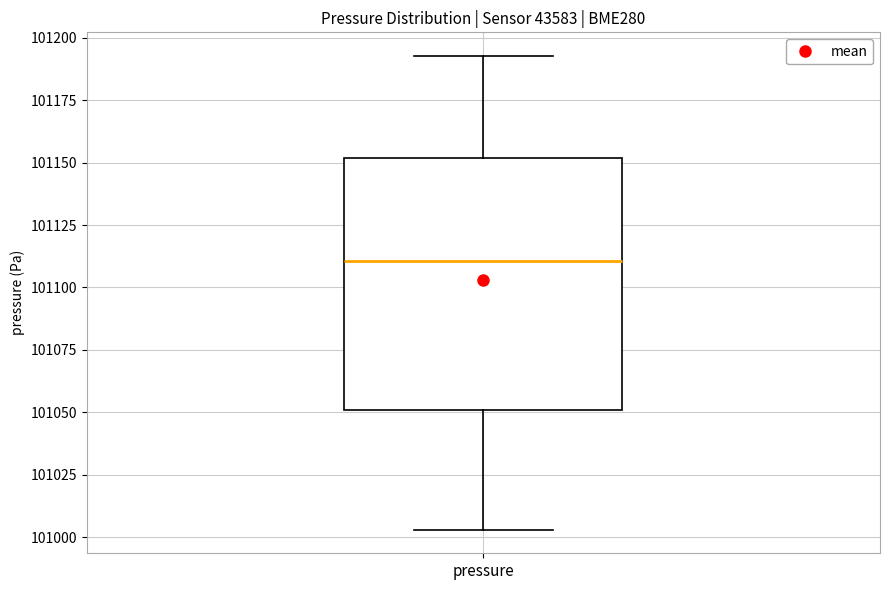

Where is the upper edge of the box for pressure on the y-axis? The values are not printed on the chart, so give them approximately, as read against the axis.

101150